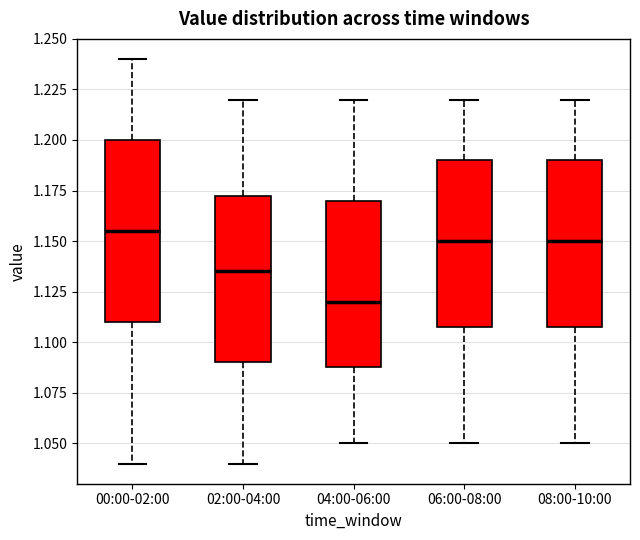

Reading left to right, transcribe this box plot: for each box, give where its median line is, the range the box spans, and where its two whiskers end, as read against the y-axis. The values are not printed on the chart, so give them approximately, as read against the axis.

00:00-02:00: median 1.155, box 1.110 to 1.200, whiskers 1.040 to 1.240
02:00-04:00: median 1.135, box 1.090 to 1.175, whiskers 1.040 to 1.220
04:00-06:00: median 1.120, box 1.090 to 1.170, whiskers 1.050 to 1.220
06:00-08:00: median 1.150, box 1.110 to 1.190, whiskers 1.050 to 1.220
08:00-10:00: median 1.150, box 1.110 to 1.190, whiskers 1.050 to 1.220